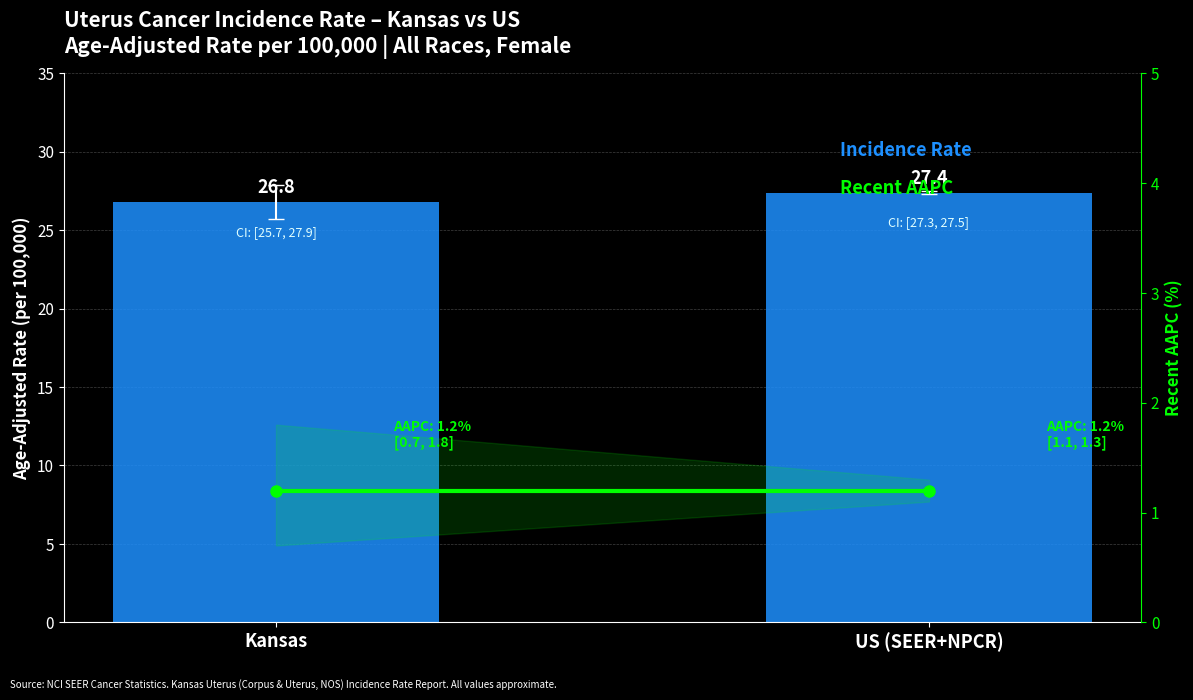

What position from the left is US (SEER+NPCR)?

2